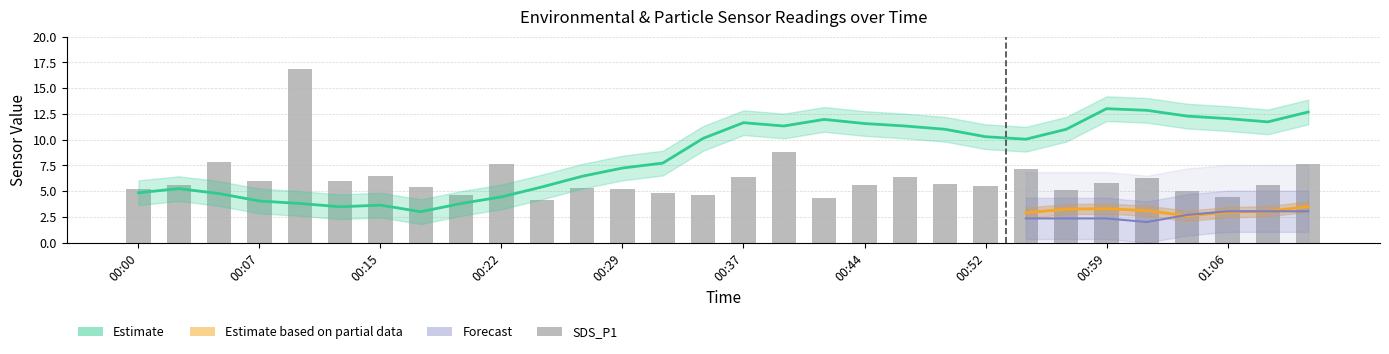

Reading left to right, extract all data points from this chart.

5.2	5.5	7.9	6.0	16.9	6.0	6.4	5.4	4.6	7.6	4.2	5.3	5.2	4.8	4.7	6.4	8.8	4.3	5.6	6.3	5.7	5.5	7.1	5.1	5.8	6.3	5.0	4.4	5.6	7.7